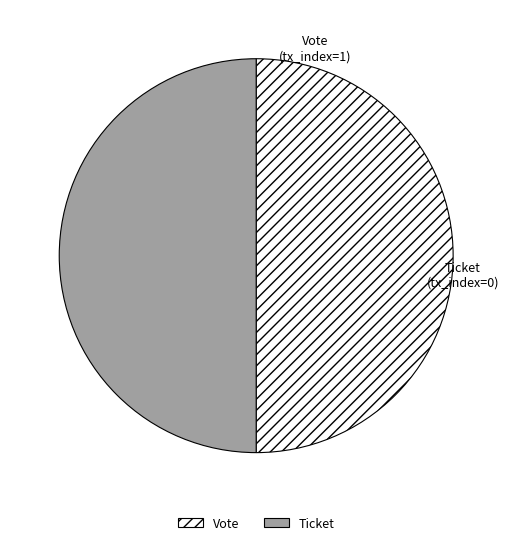

Approximately how many times larger is the value at Ticket compared to Vote?

1.0